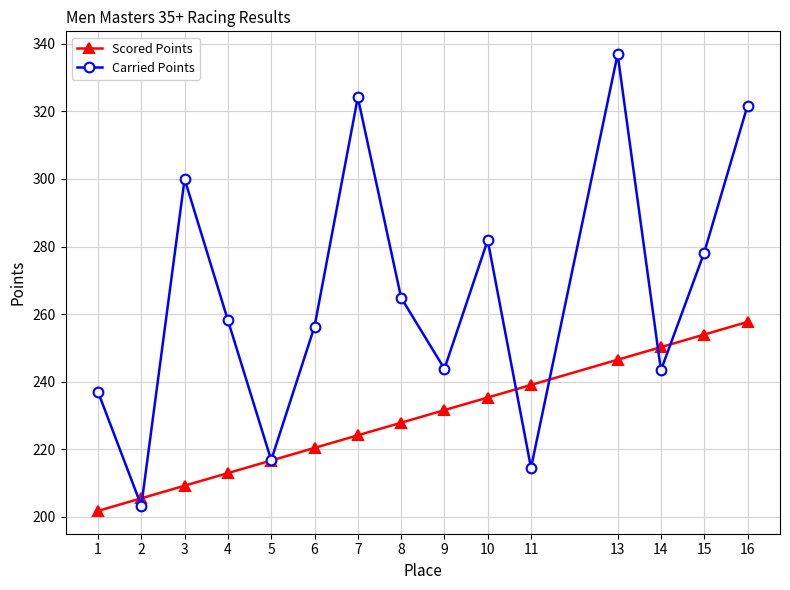

Which series has the largest total across all categories?

Carried Points